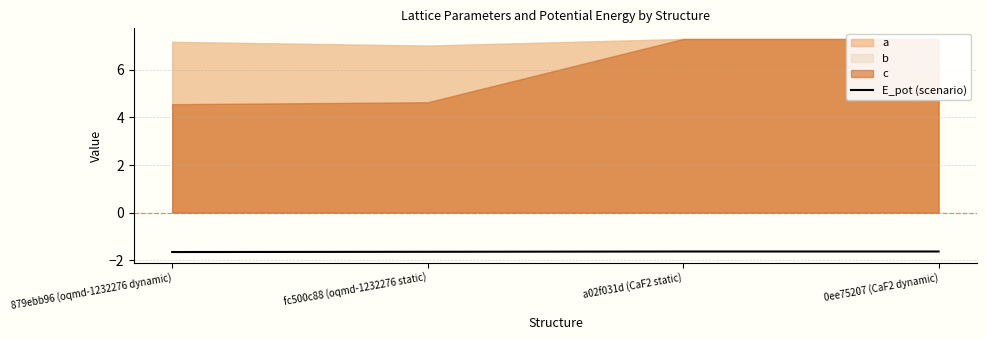

At which category does the chart reach its peak across all series?

0ee75207 (CaF2 dynamic)